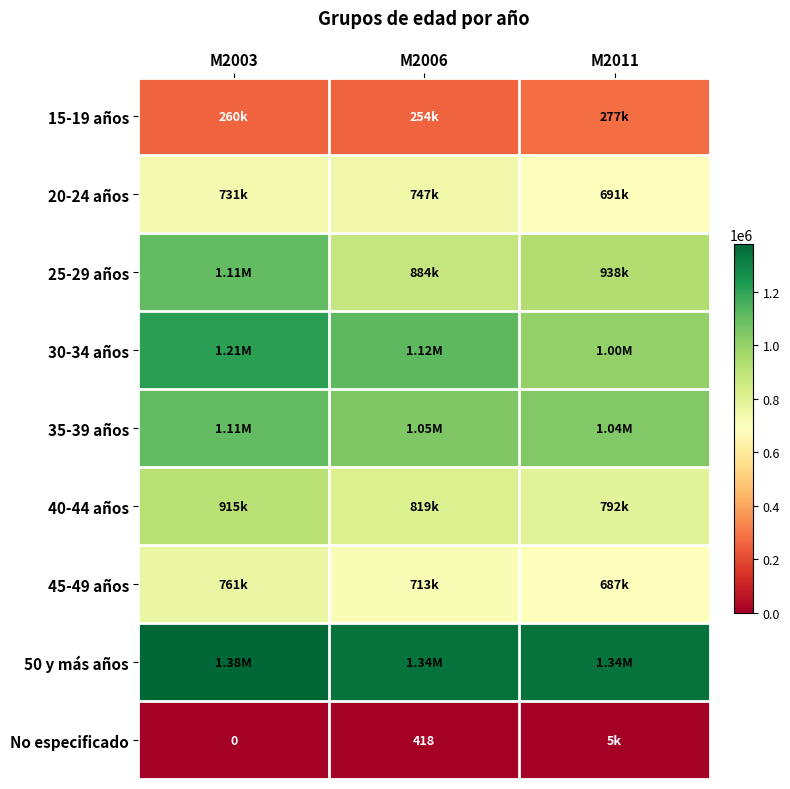

Where does the 40-44 años series first go above 818867?

M2003